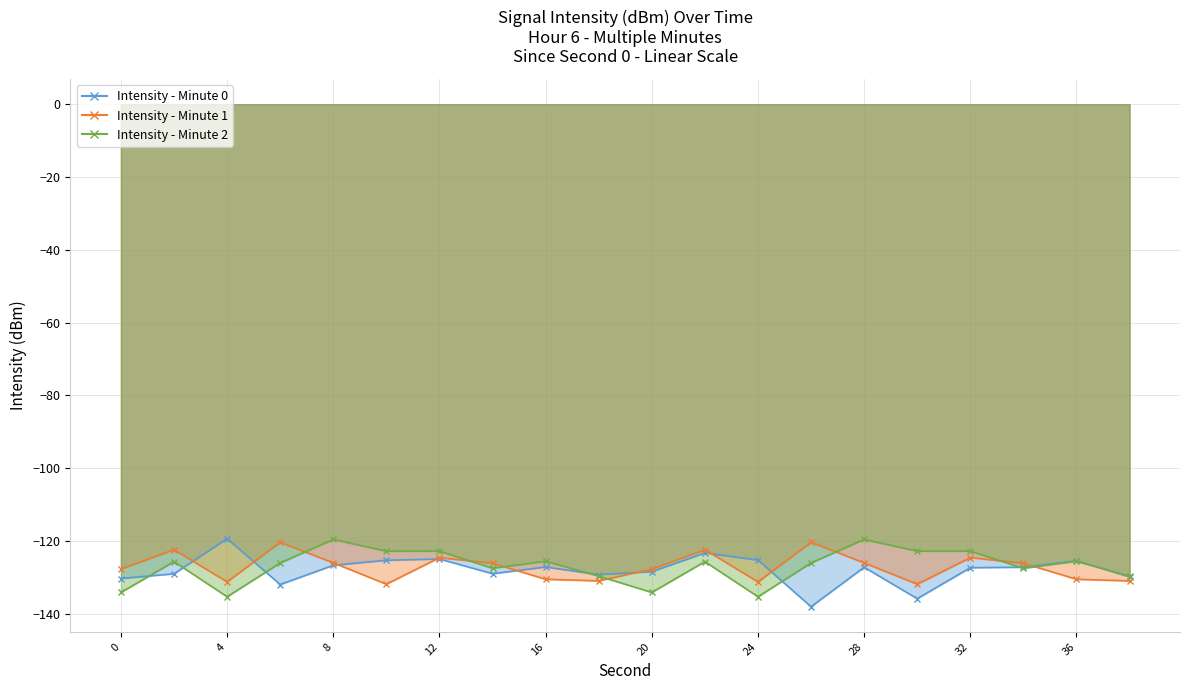

Where do Intensity - Minute 0 and Intensity - Minute 2 first cross each other?

0 and 2